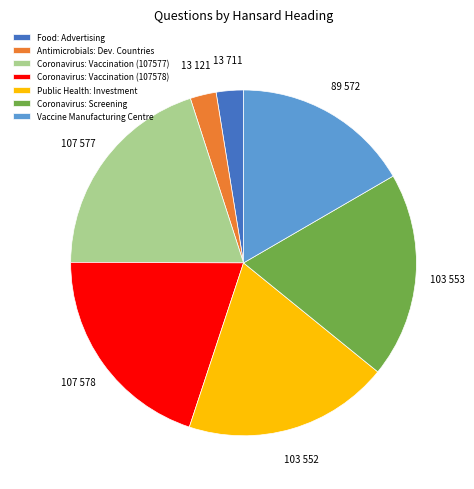

Do Public Health: Investment and Vaccine Manufacturing Centre together represent more than half of the pie?

No